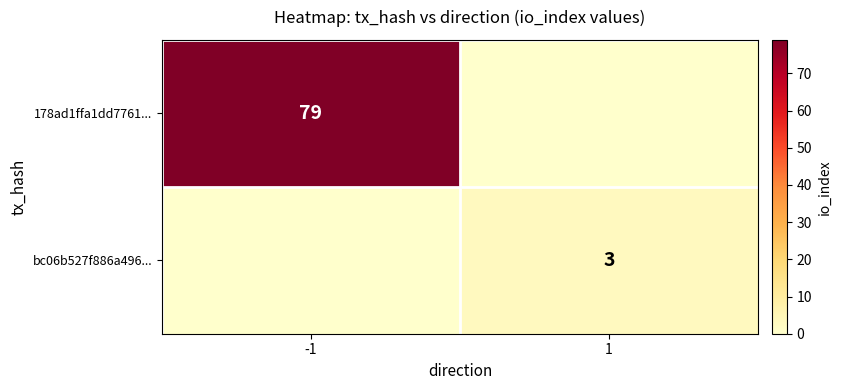

The bc06b527f886a496... series shows 4 at 1. True or false?

False